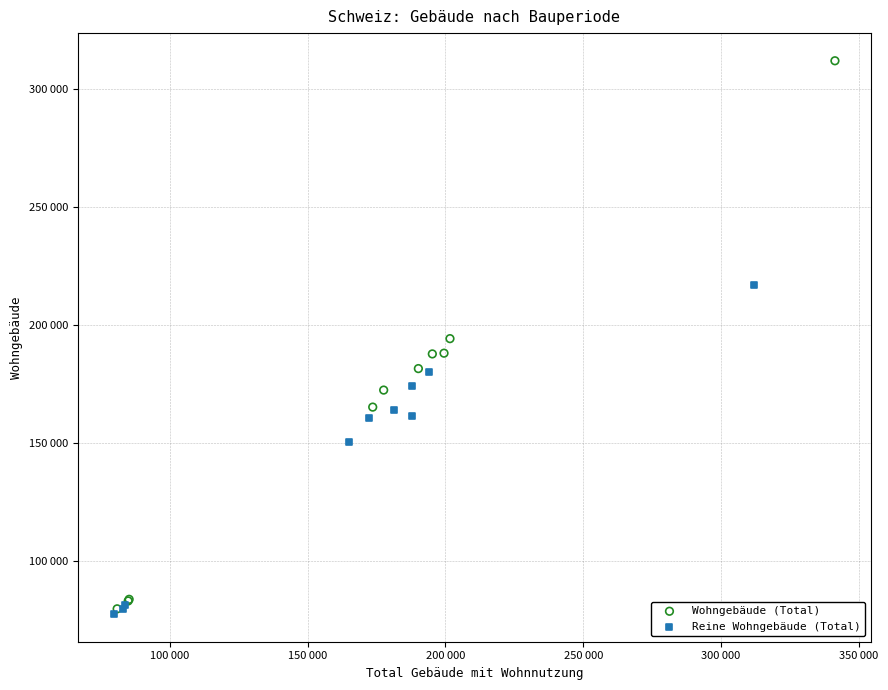

Which series has the widest spread of Y values?

Wohngebäude (Total)